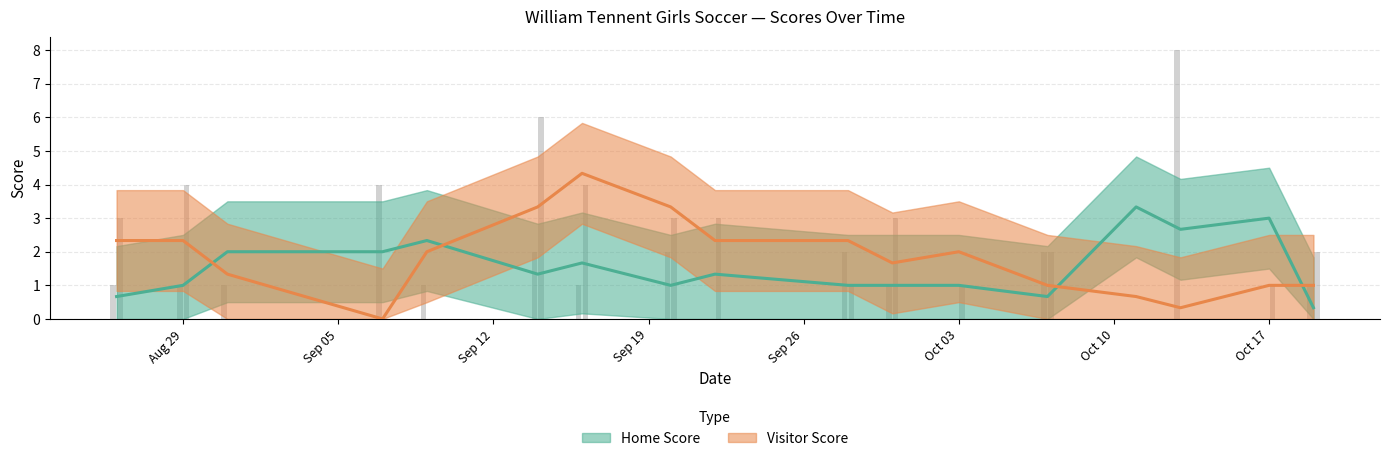

Reading right to left, transcribe all the data shown in this chart.

Home Score: 1	0	8	0	2	0	1	2	0	2	1	2	1	4	1	1	1
Visitor Score: 2	1	0	0	2	1	3	1	3	3	4	6	0	0	0	4	3